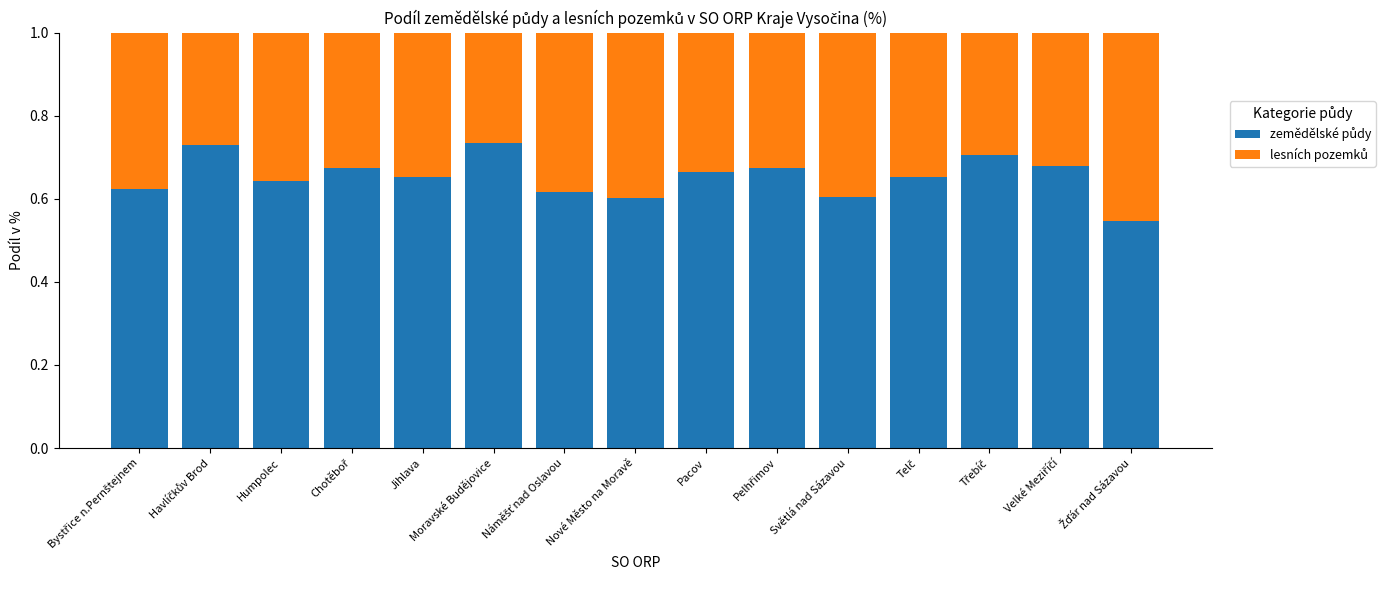

Which has a higher value, Pacov or Nové Město na Moravě?

Pacov